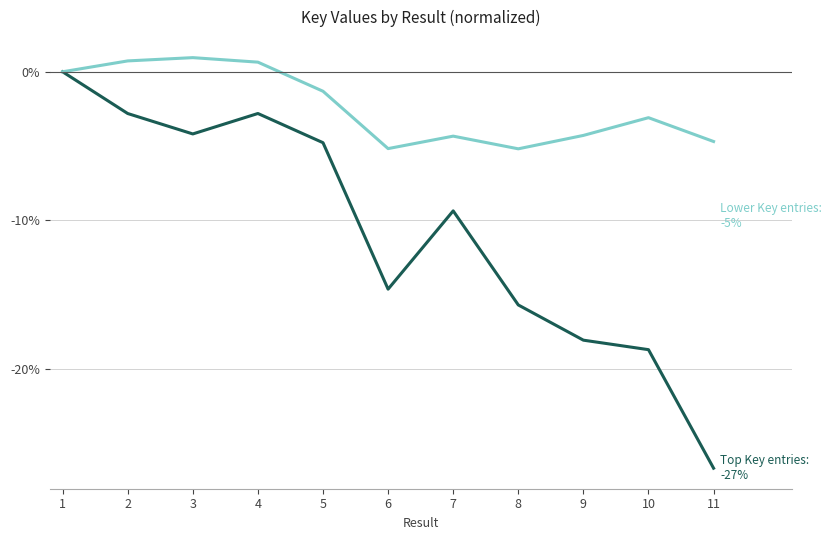

What is the spread (max minus min) of values at 9?

13.8